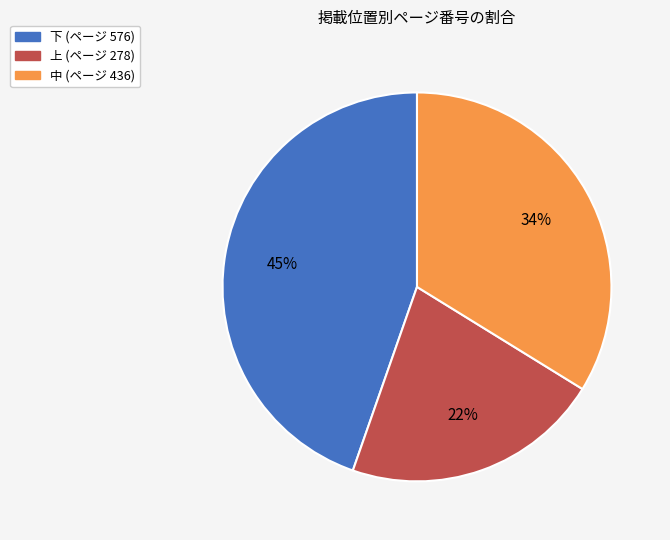

Is there any slice that represents more than half of the pie?

No